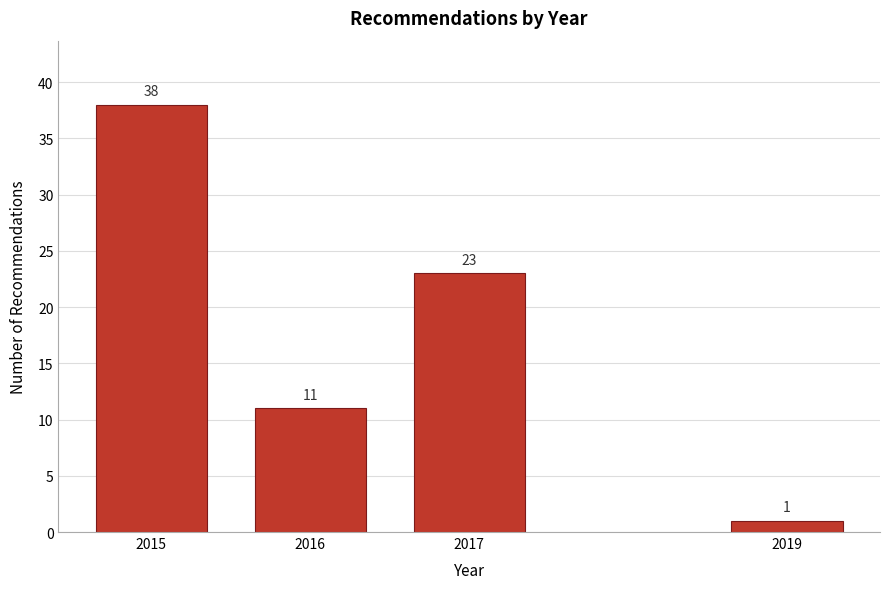

Reading left to right, transcribe all the data shown in this chart.

2015=38	2016=11	2017=23	2019=1